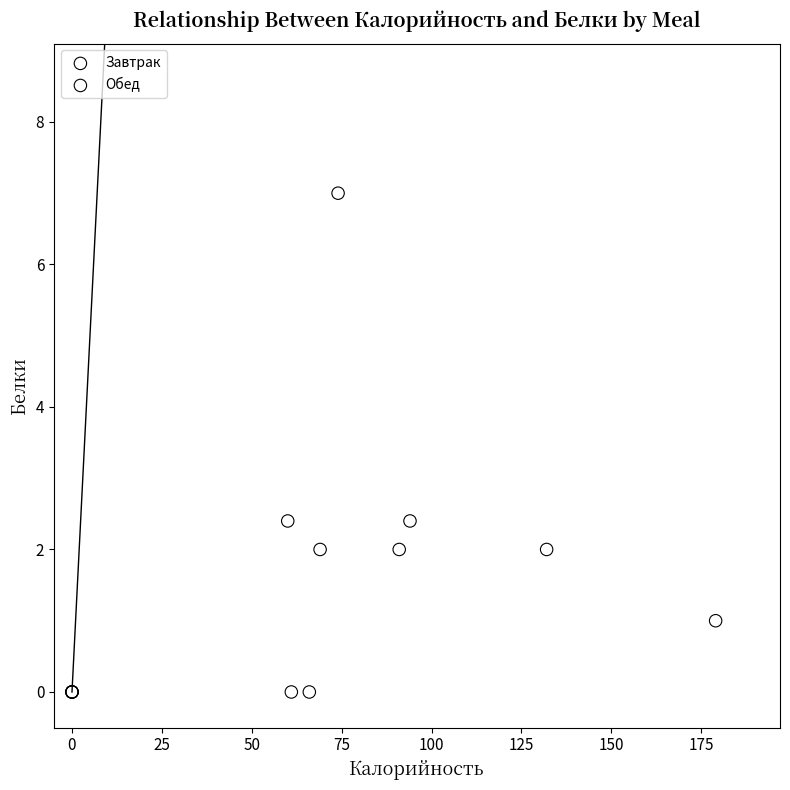

Which series contains the highest Y value?

Завтрак